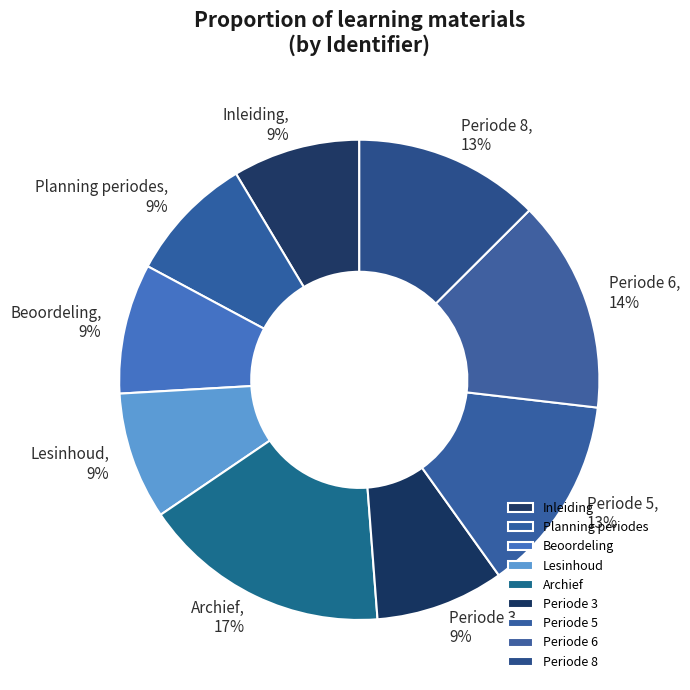

What is the largest slice in the pie chart?

Archief